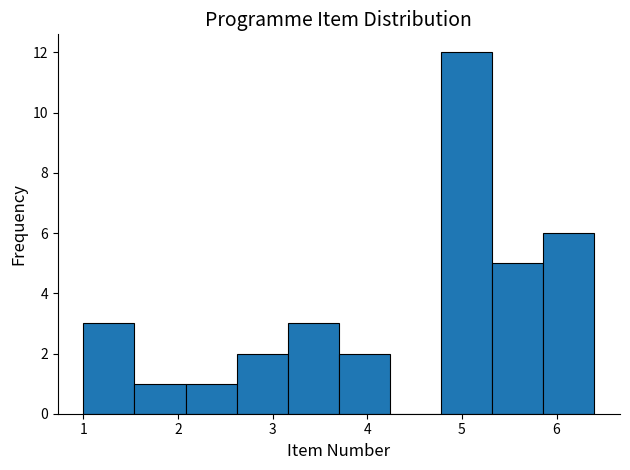

Reading left to right, list every bar in this chart as the range it spans on the x-axis followed by its height. Neither the bar edges nor the heights are printed on the chart, so give them approximately, as read against the axes.

1.00 to 1.54: 3
1.54 to 2.08: 1
2.08 to 2.62: 1
2.62 to 3.16: 2
3.16 to 3.70: 3
3.70 to 4.24: 2
4.24 to 4.78: 0
4.78 to 5.32: 12
5.32 to 5.86: 5
5.86 to 6.40: 6